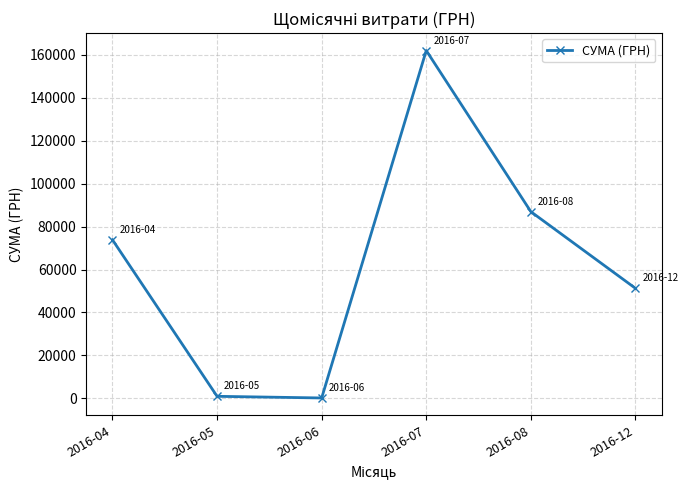

What is the value of the 4th point from the left?

162001.3